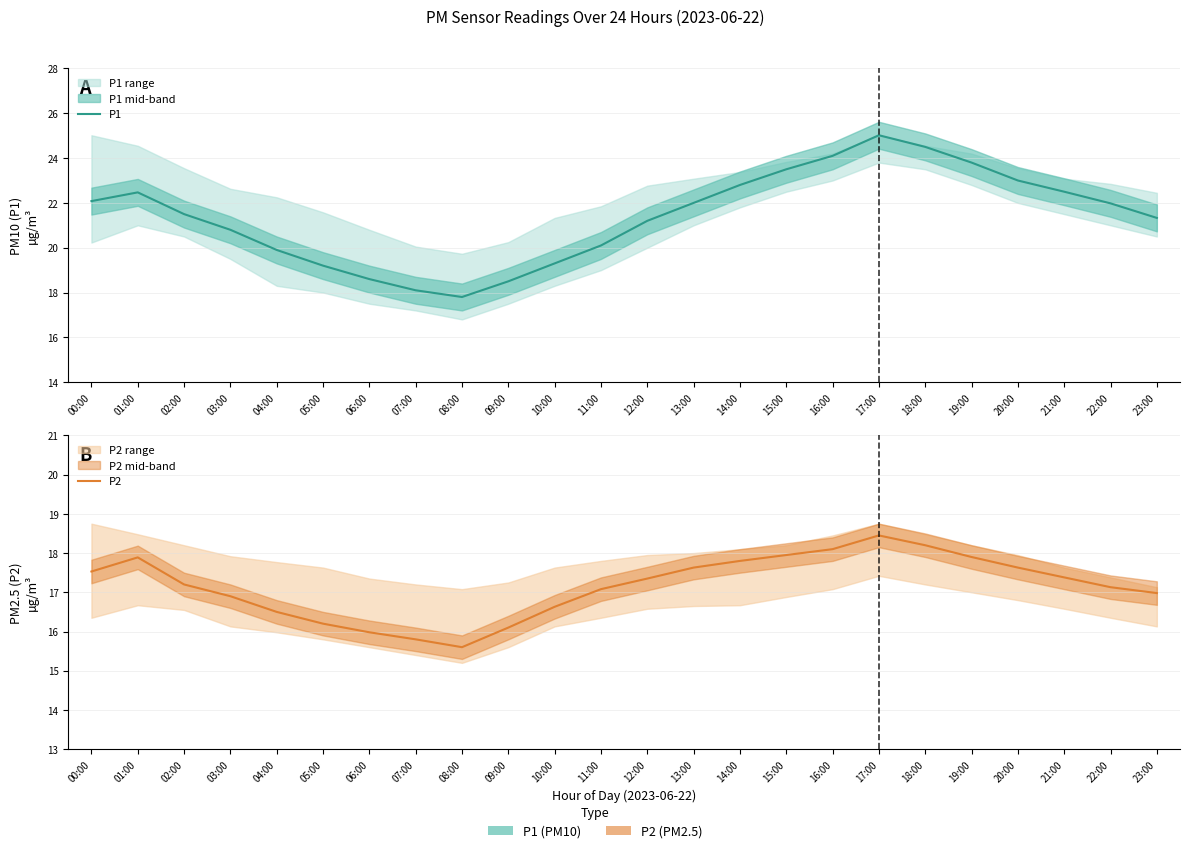

Read the P1 value at 19:00.

23.8